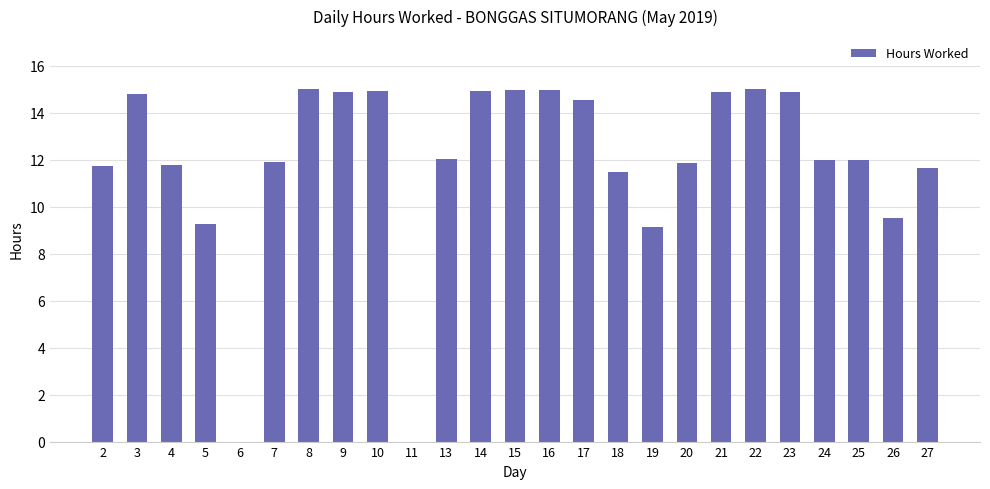

What is the sum of all values?

298.0